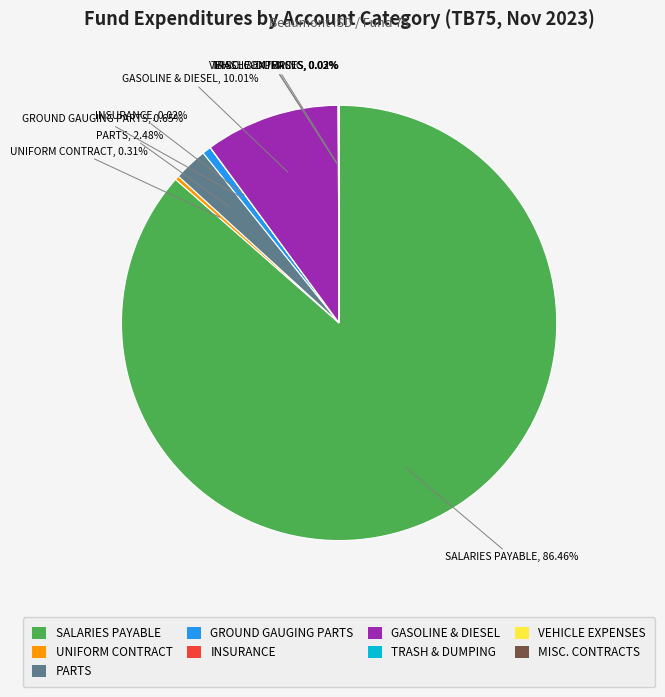

Is it true that PARTS is 14% of the pie?

False